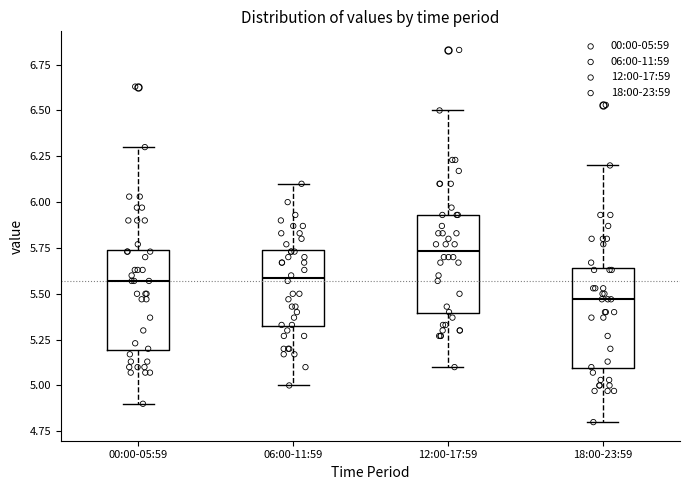

Which box has the lowest median line?

18:00-23:59